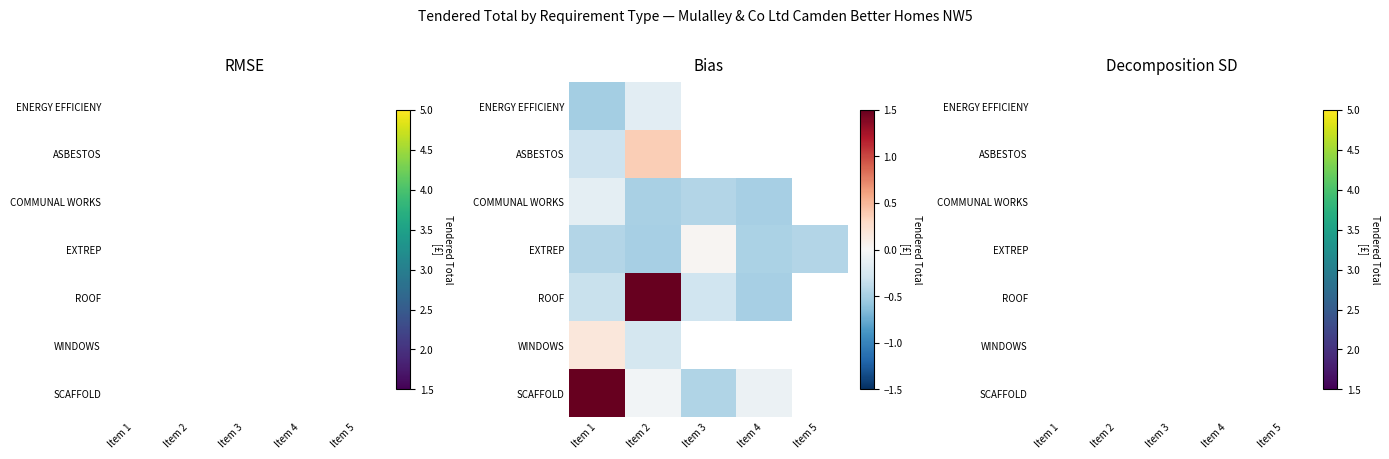

List the series in order of their peak value, lowest first.

ENERGY EFFICIENY, ASBESTOS, COMMUNAL WORKS, EXTREP, ROOF, WINDOWS, SCAFFOLD